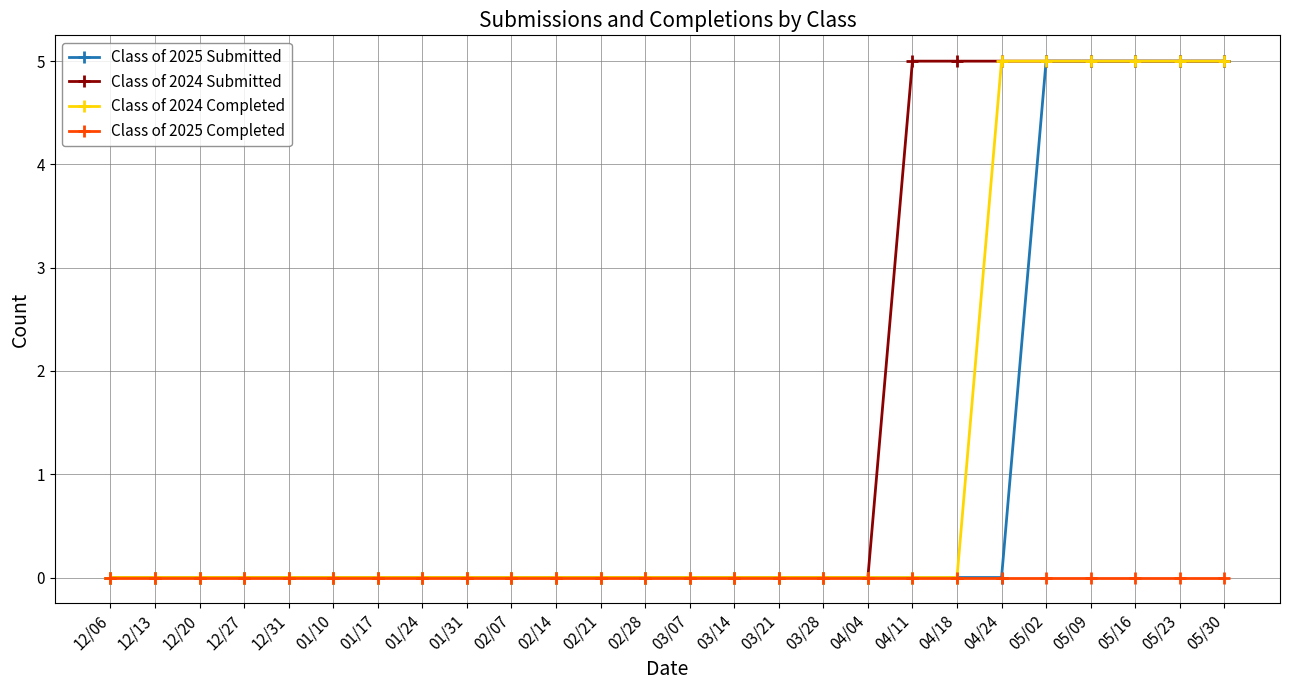

What position from the left is 12/06?

1